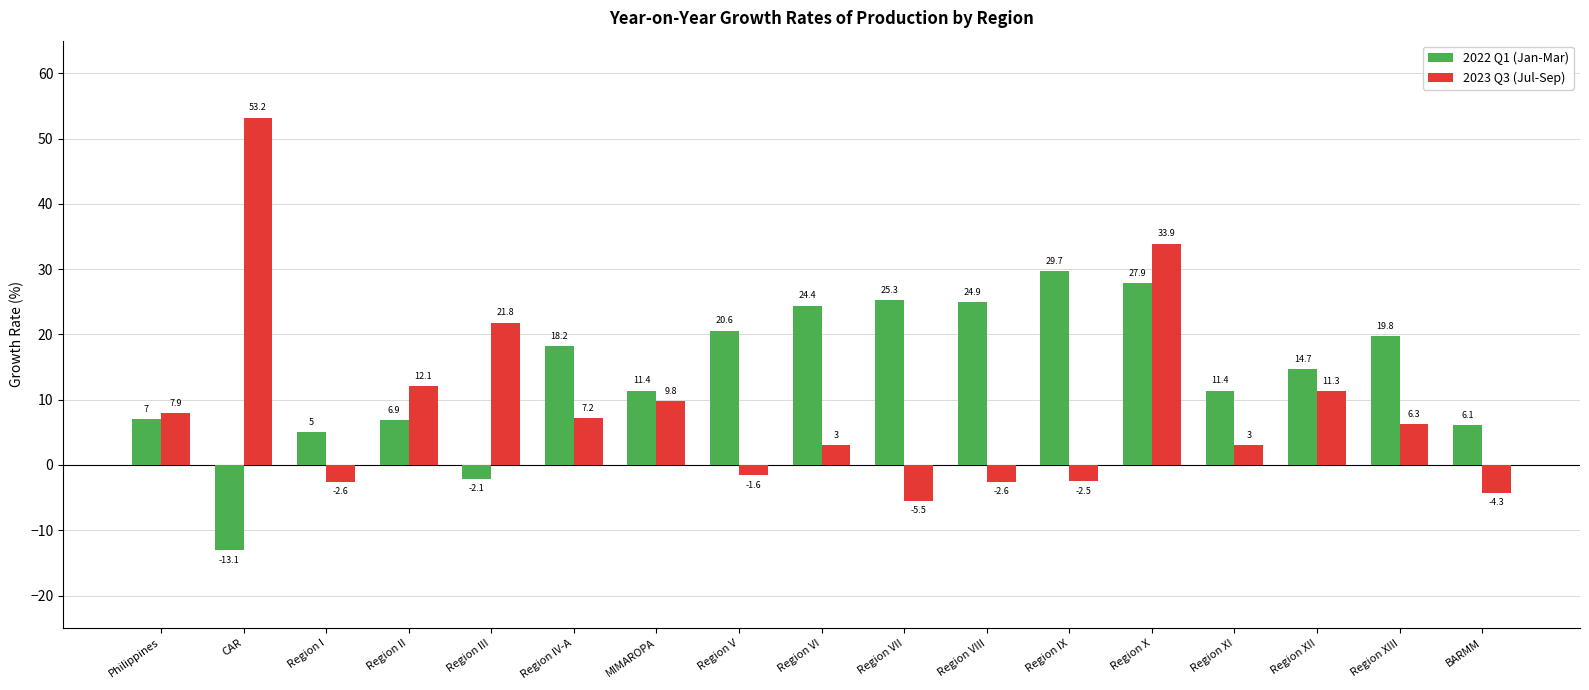

Reading left to right, transcribe all the data shown in this chart.

2022 Q1 (Jan-Mar): Philippines=7.0	CAR=-13.1	Region I=5.0	Region II=6.9	Region III=-2.1	Region IV-A=18.2	MIMAROPA=11.4	Region V=20.6	Region VI=24.4	Region VII=25.3	Region VIII=24.9	Region IX=29.7	Region X=27.9	Region XI=11.4	Region XII=14.7	Region XIII=19.8	BARMM=6.1
2023 Q3 (Jul-Sep): Philippines=7.9	CAR=53.2	Region I=-2.6	Region II=12.1	Region III=21.8	Region IV-A=7.2	MIMAROPA=9.8	Region V=-1.6	Region VI=3.0	Region VII=-5.5	Region VIII=-2.6	Region IX=-2.5	Region X=33.9	Region XI=3.0	Region XII=11.3	Region XIII=6.3	BARMM=-4.3